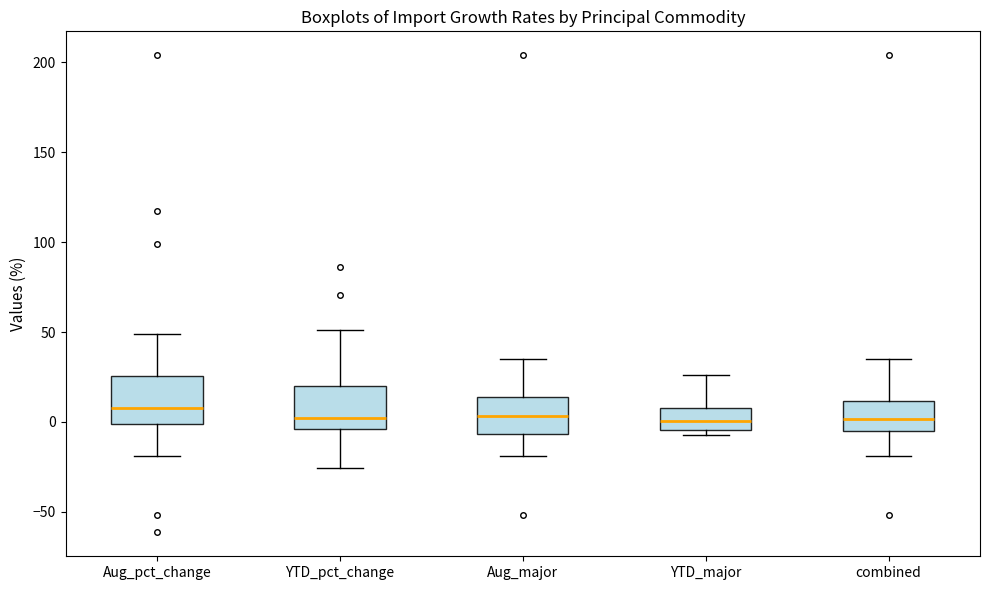

Reading left to right, read every box against the y-axis: the position of its median line, the range the box covers, and the ends of its whiskers. The values are not printed on the chart, so give them approximately, as read against the axis.

Aug_pct_change: median 10, box 0 to 25, whiskers -20 to 50
YTD_pct_change: median 0, box -5 to 20, whiskers -25 to 50
Aug_major: median 5, box -5 to 15, whiskers -20 to 35
YTD_major: median 0, box -5 to 10, whiskers -5 (just below the box's lower edge) to 25
combined: median 0, box -5 to 10, whiskers -20 to 35